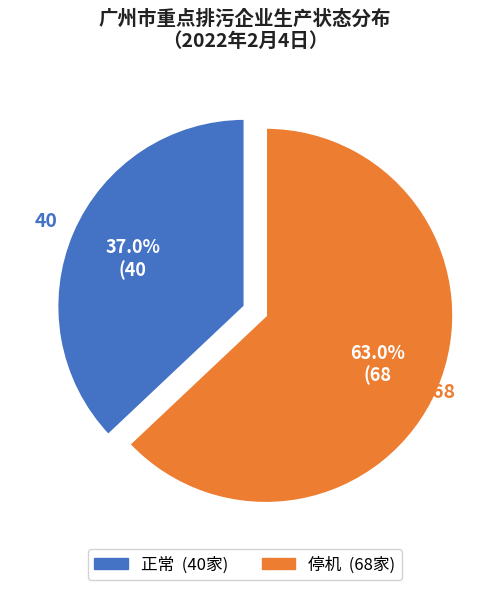

Is there a majority slice in this chart?

Yes